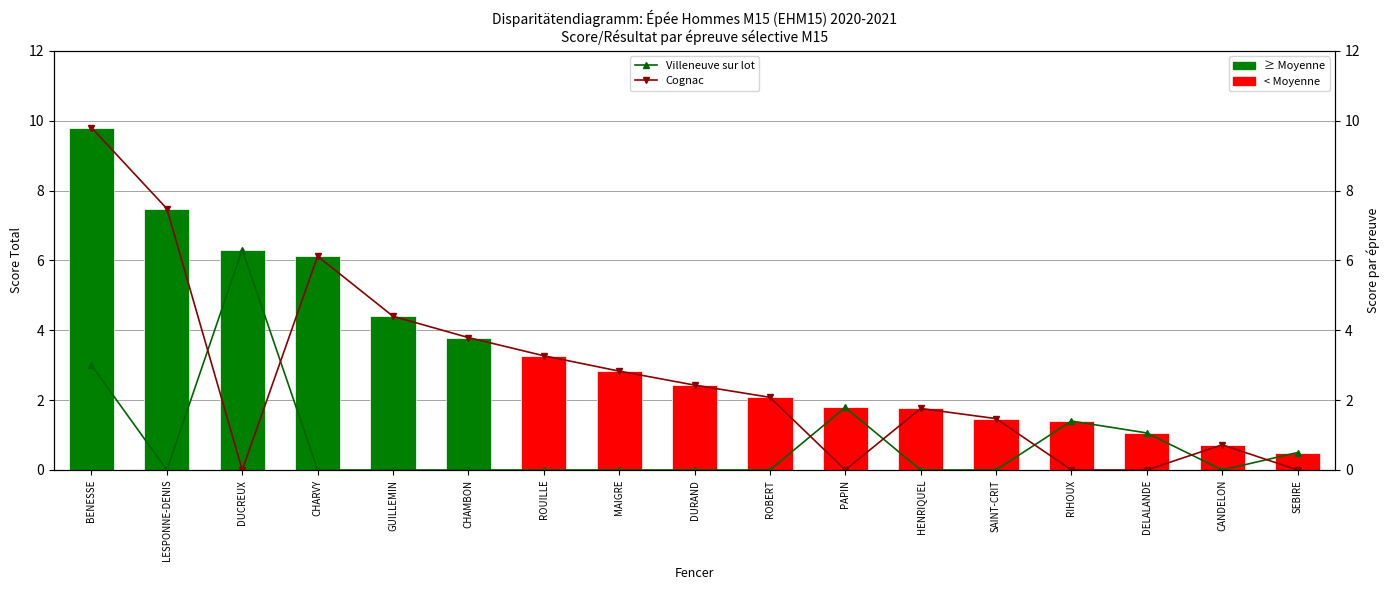

True or false: total has a value of 6.1 at CHARVY.

True